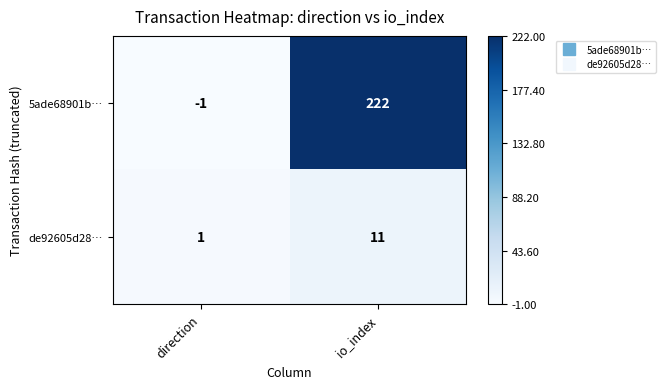

Reading left to right, extract all data points from this chart.

5ade68901b…: direction=-1	io_index=222
de92605d28…: direction=1	io_index=11